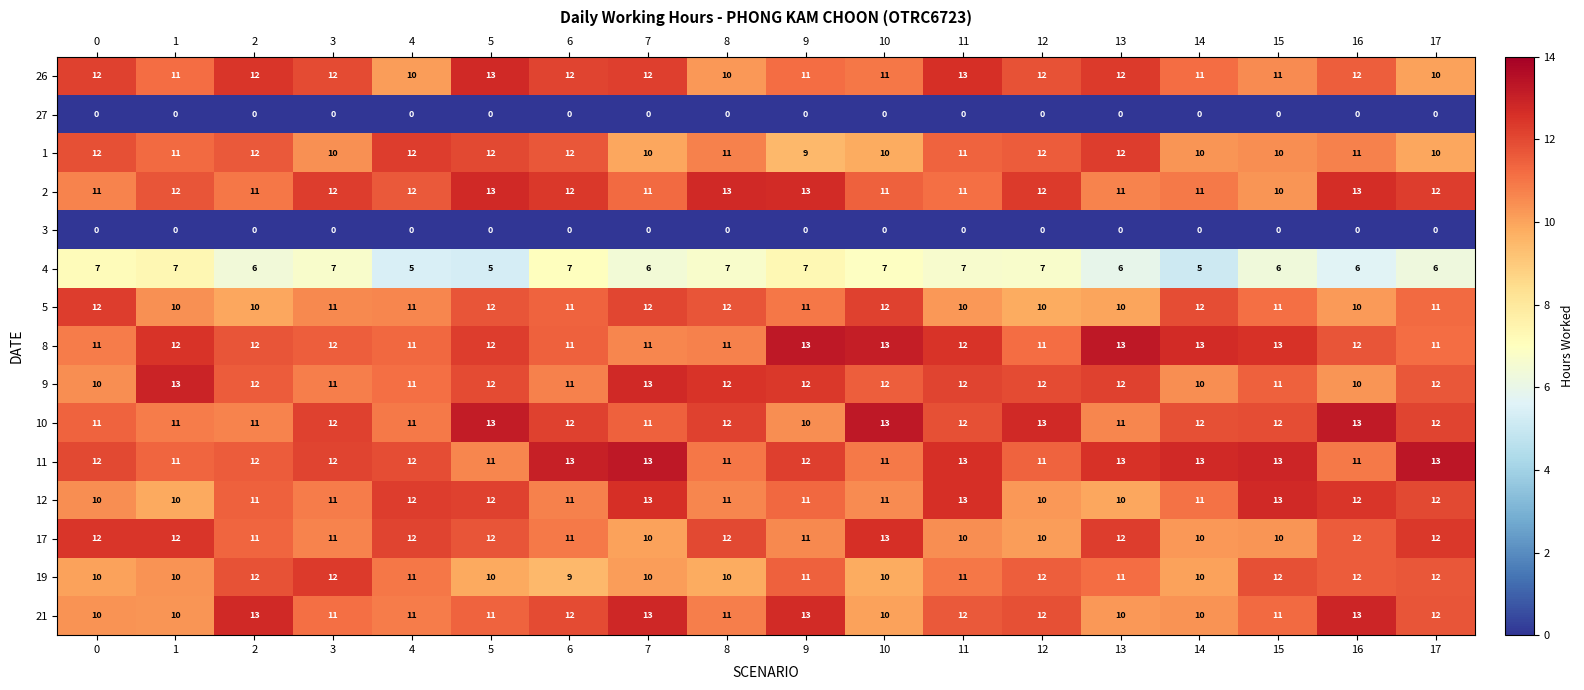

Read the 26 value at 13.

12